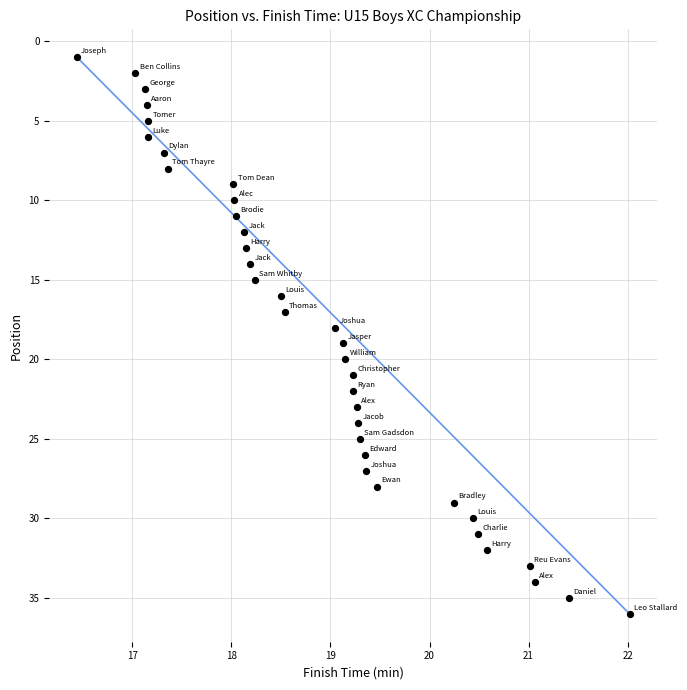

Count the number of points in this scatter plot.

36